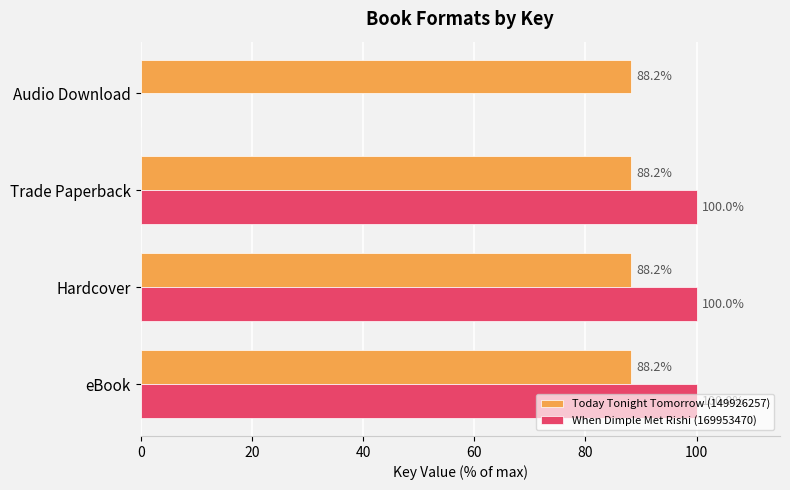

What is the average value of the Today Tonight Tomorrow (149926257) series?

88.2